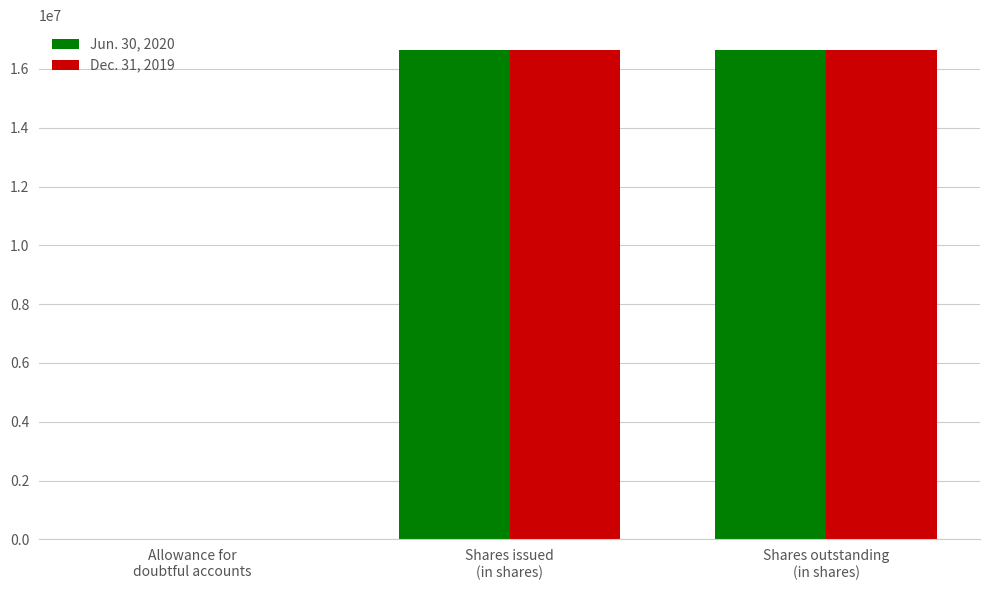

What is the maximum value shown in the chart?

16655207